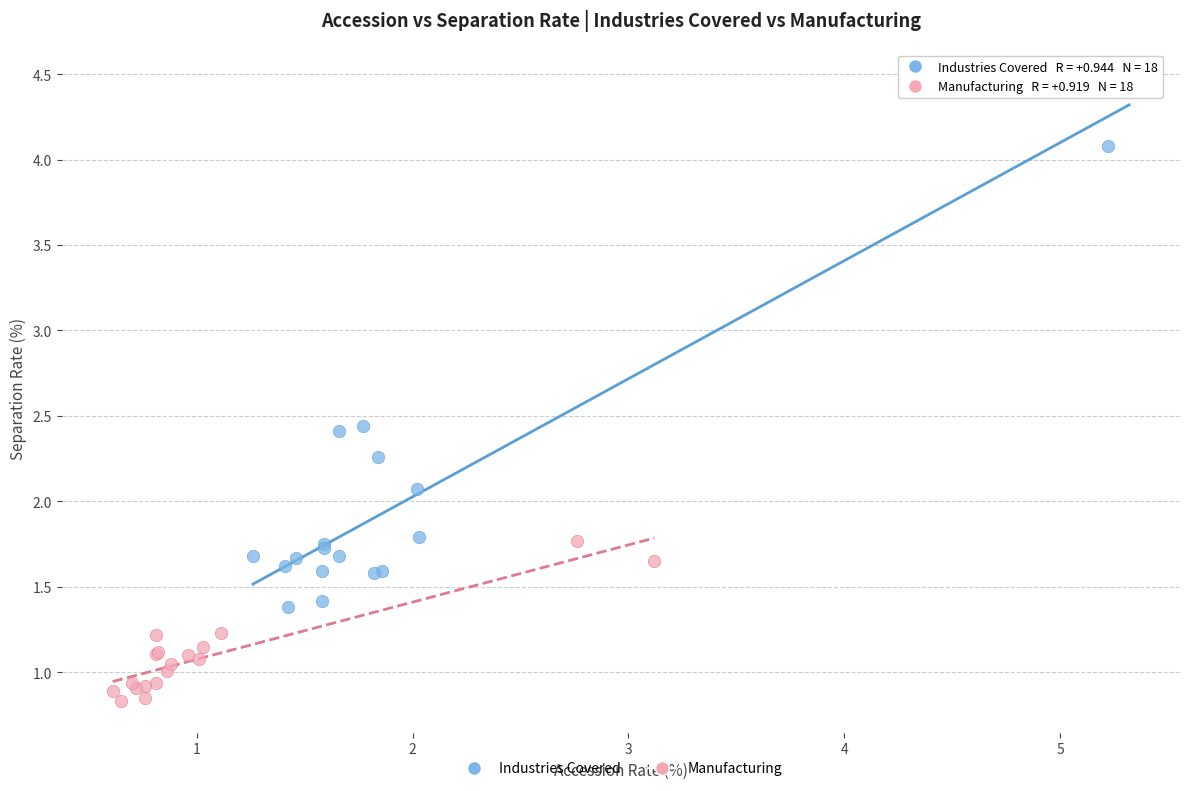

Which series contains the highest Y value?

Industries Covered